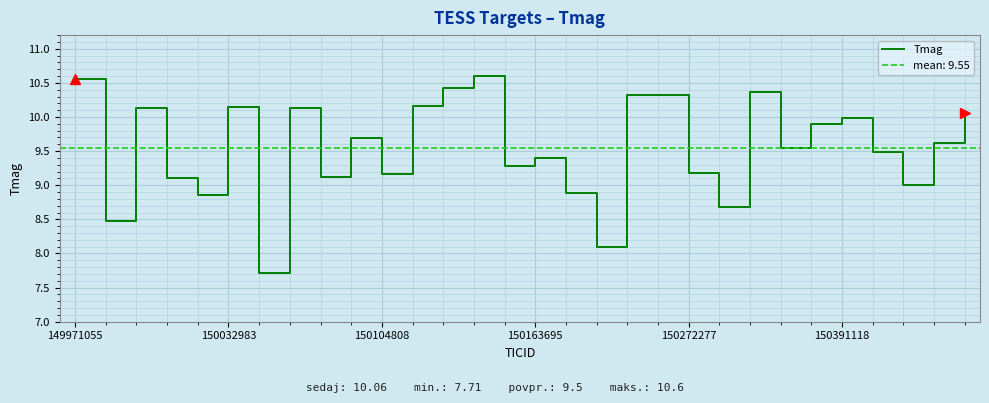

How many lines are shown in the chart?

1